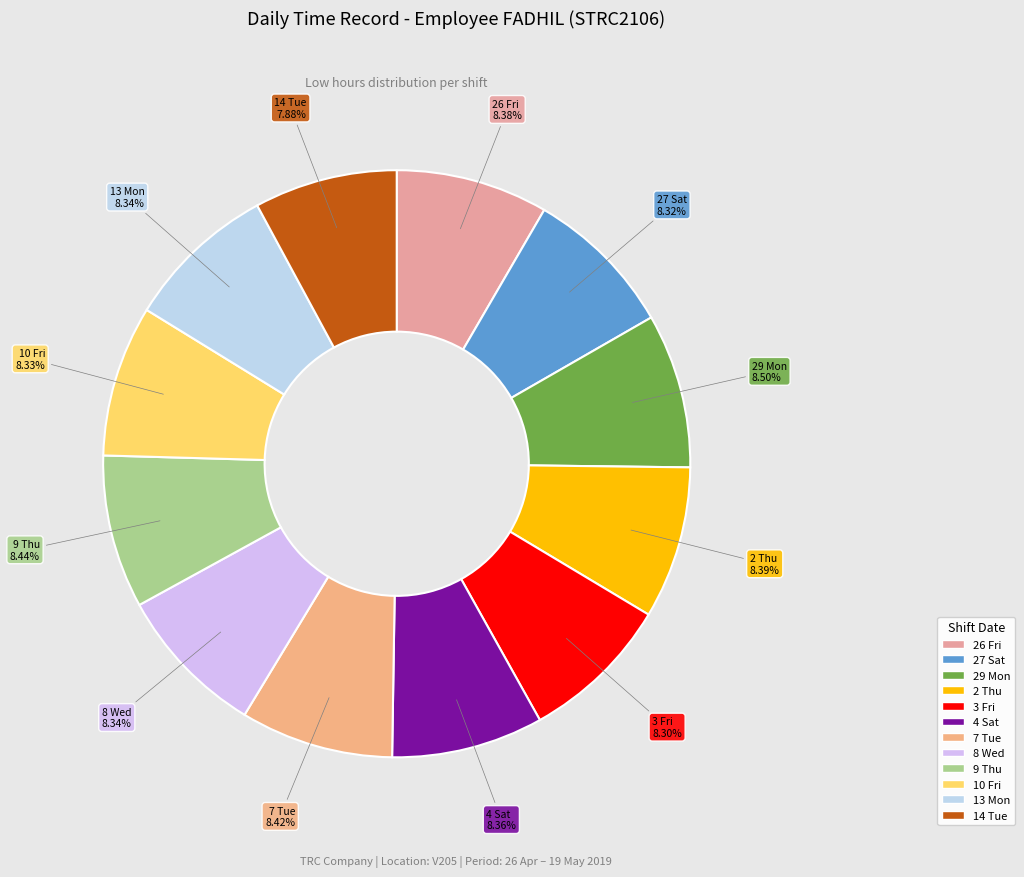

To the nearest percent, what percentage of the pie is 7 Tue?

8%